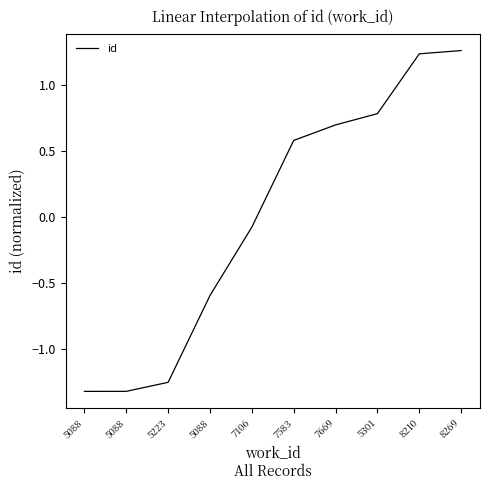

What is the change in value from 5088 to 5301?

+2.1